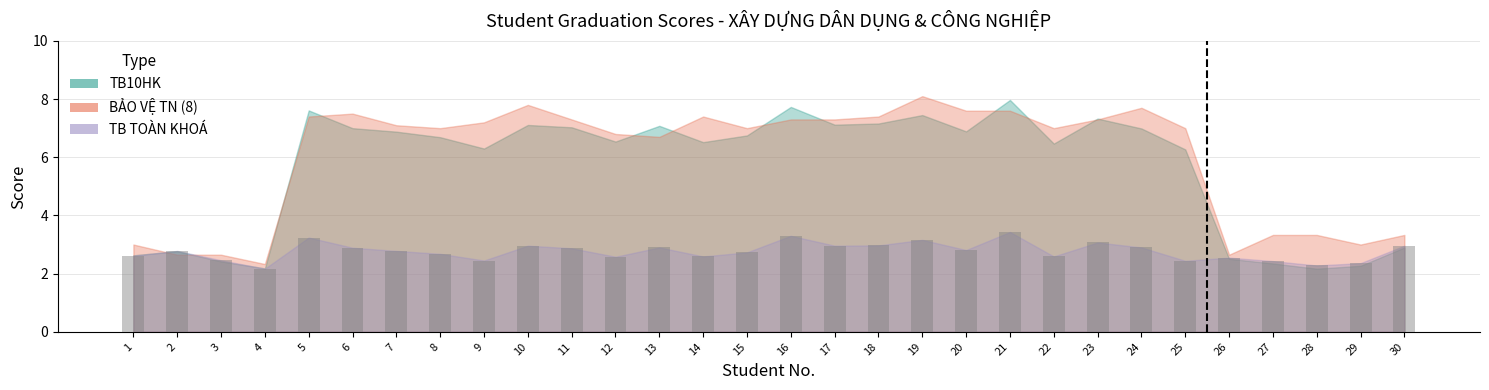

Which category has the lowest value in the BẢO VỆ TN series?

4